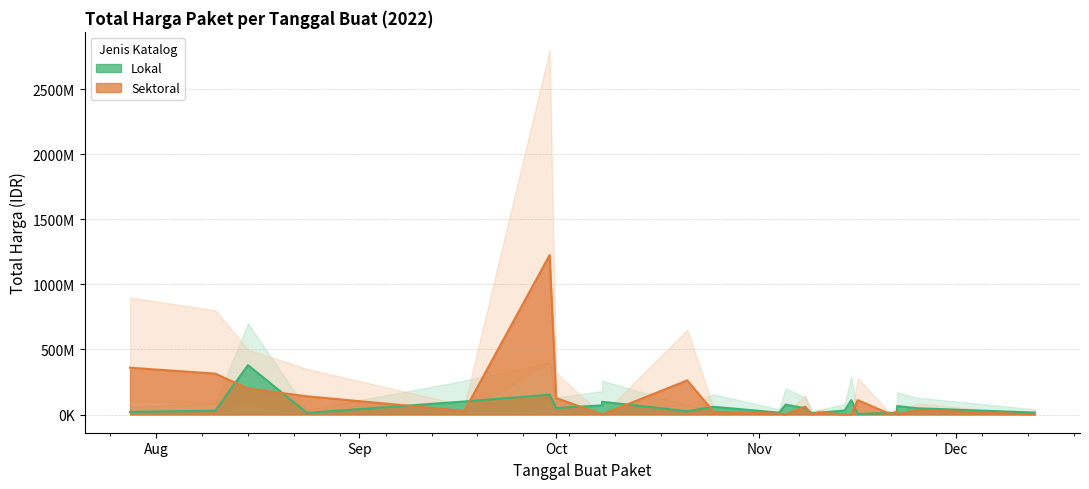

List the series in order of their peak value, highest first.

Total Harga (Sektoral), Total Harga (Lokal)